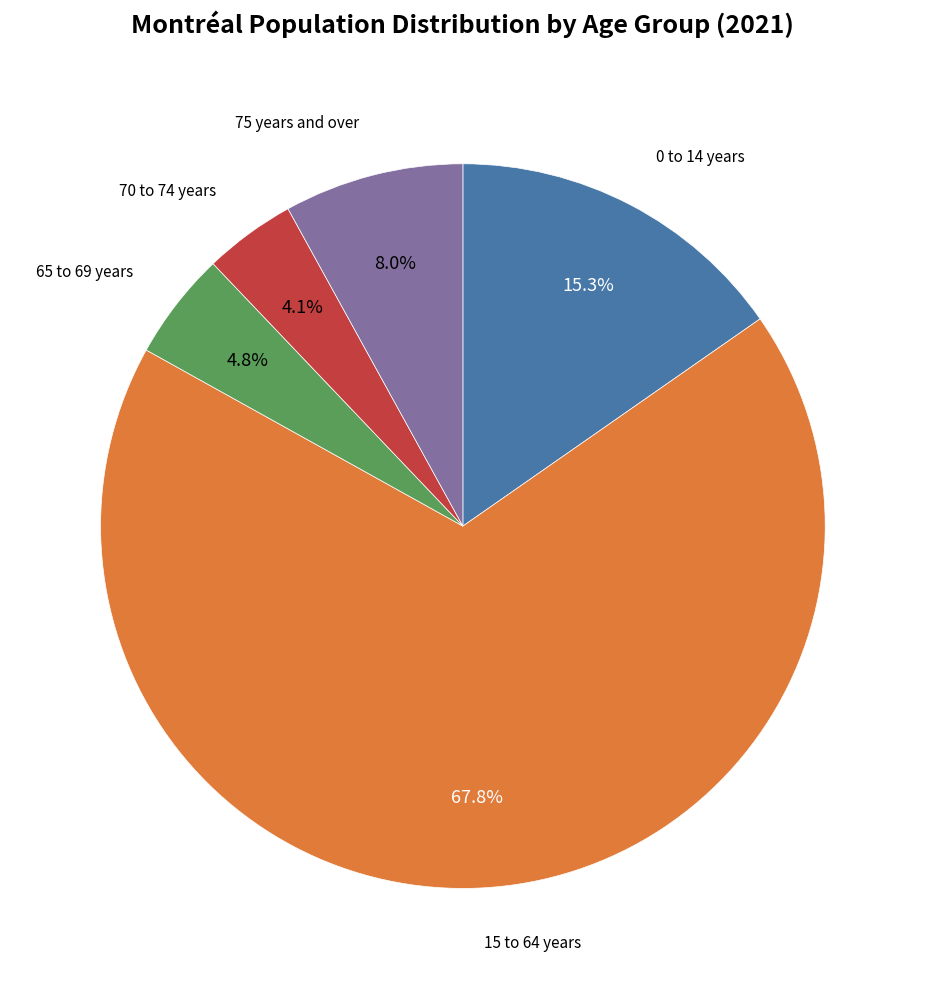

Does any single category account for the majority?

Yes